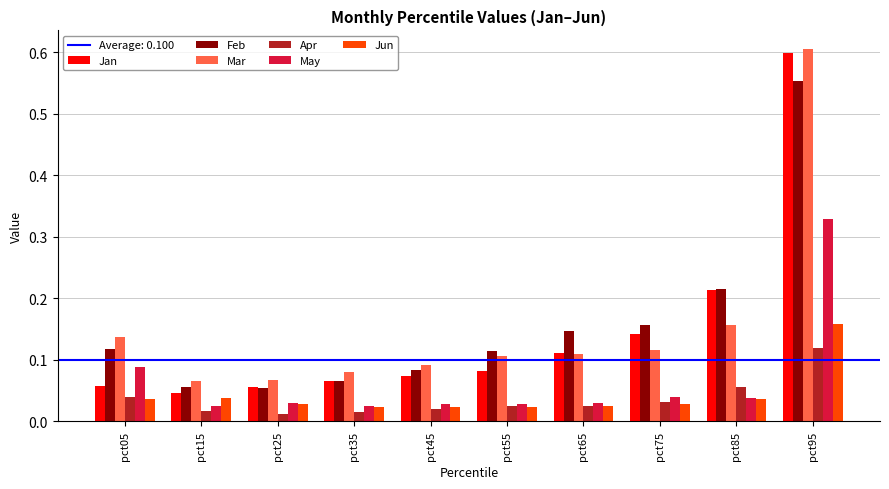

Are the bars grouped side by side (vs. stacked)?

Yes